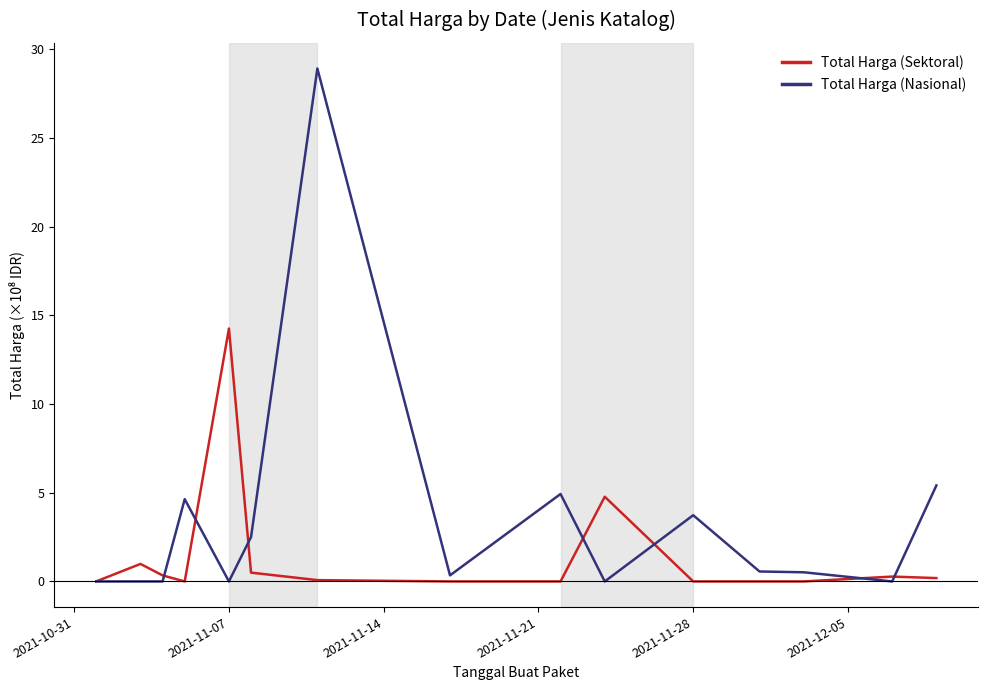

What is the maximum value for Total Harga (Nasional)?

28.9